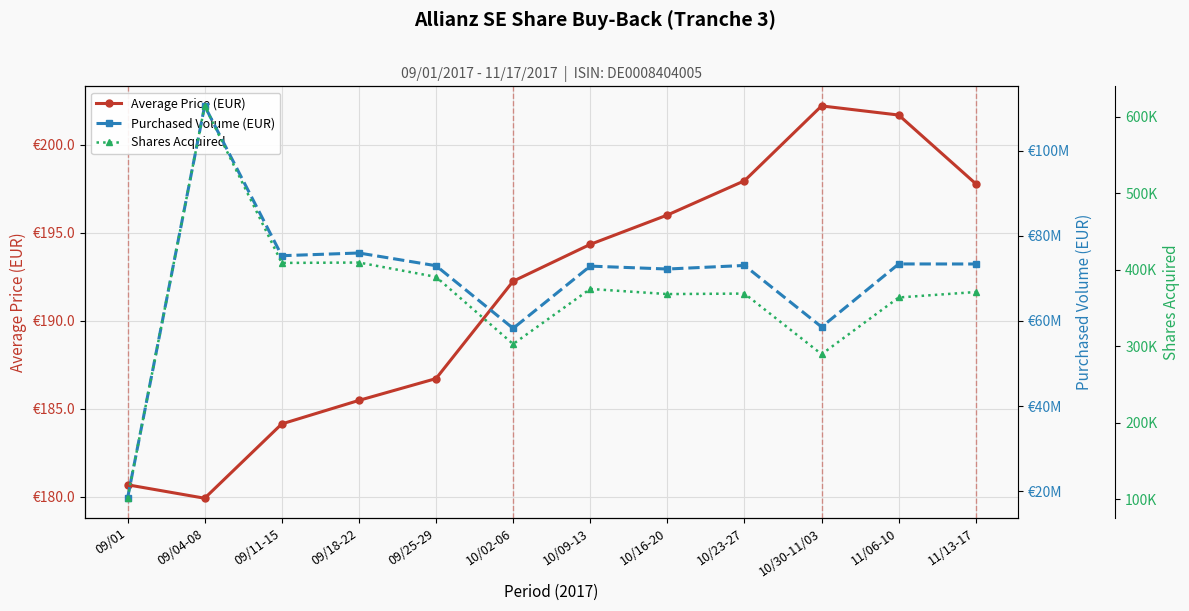

True or false: Shares Acquired and Average Price (EUR) intersect in this chart.

False